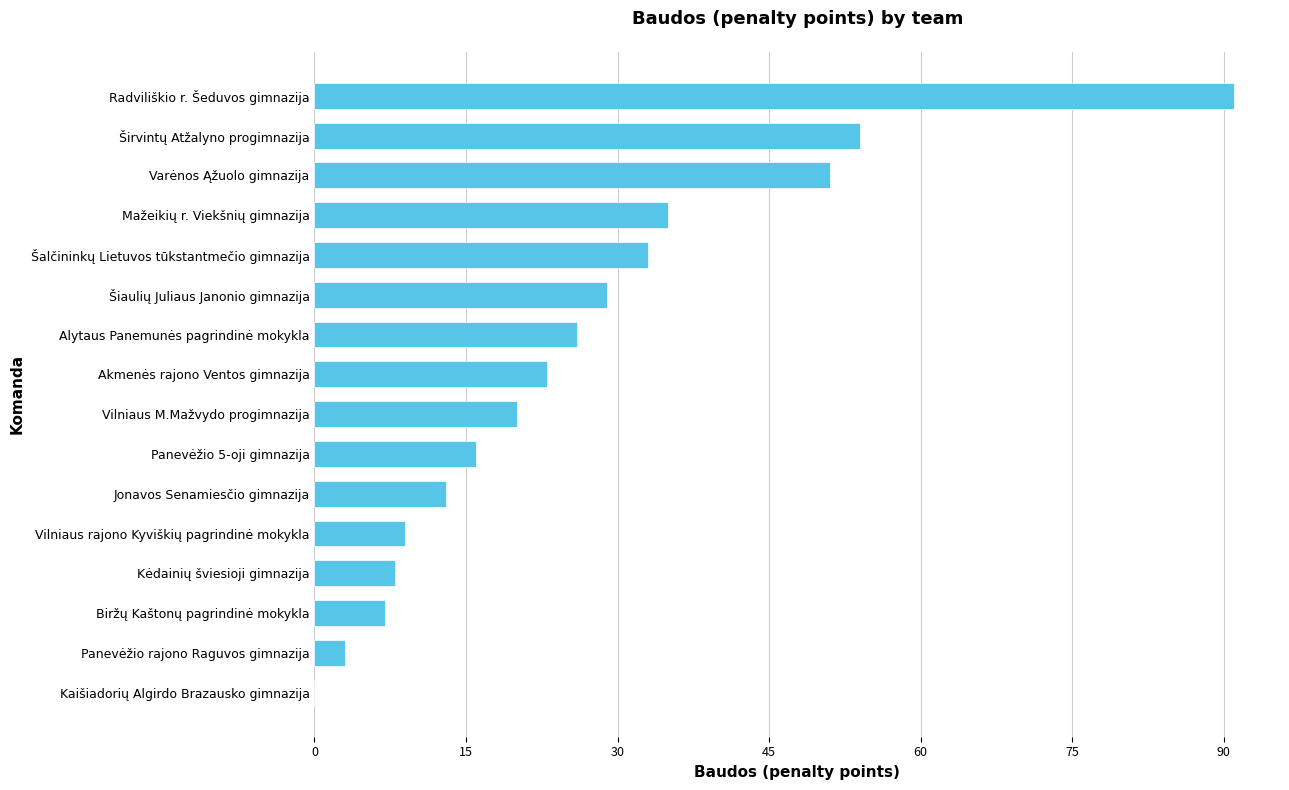

What is the sum of all values?

418